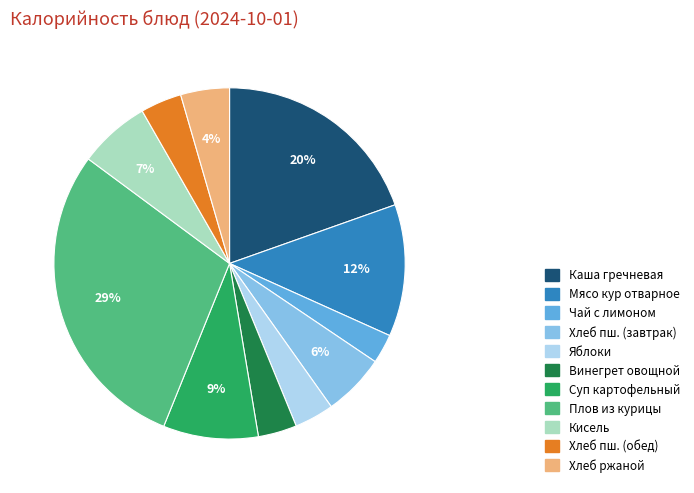

To the nearest percent, what is the average slice percentage?

9%